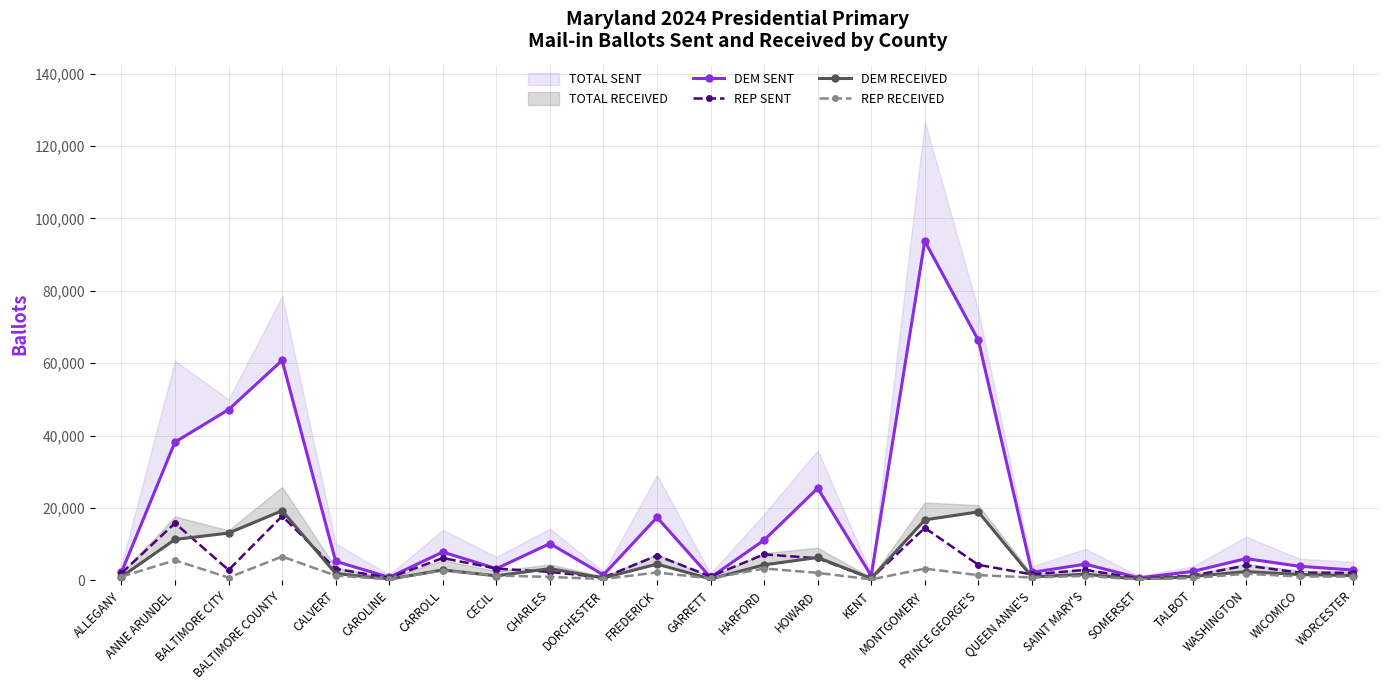

True or false: DEM SENT and REP RECEIVED intersect in this chart.

False